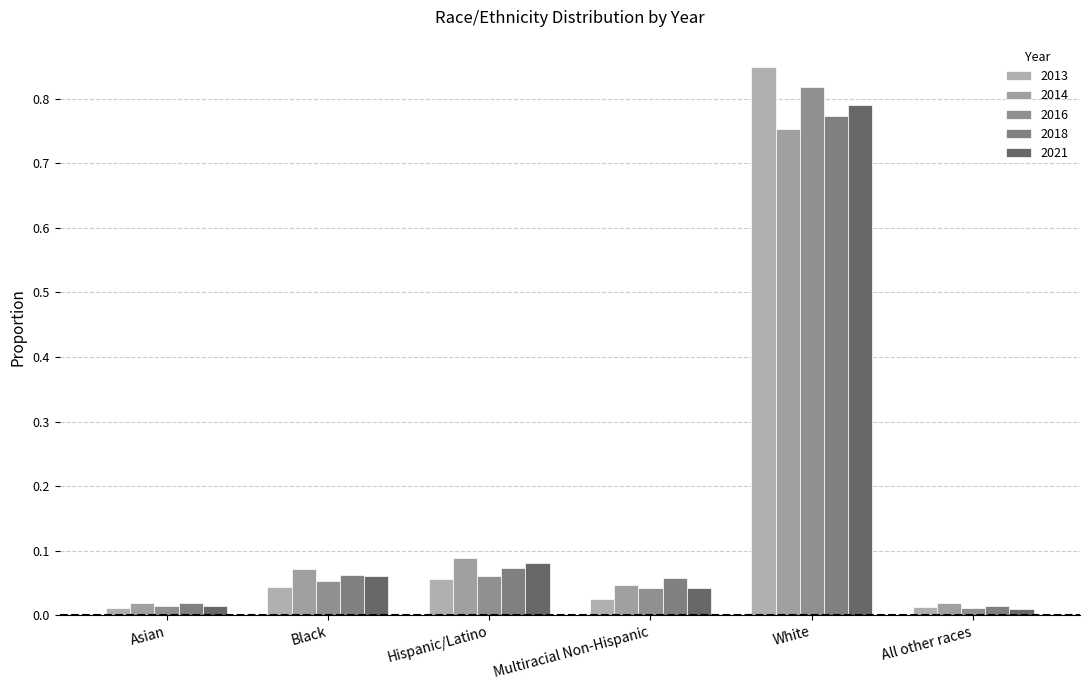

True or false: 2018 has a value of 0.0 at All other races.

True